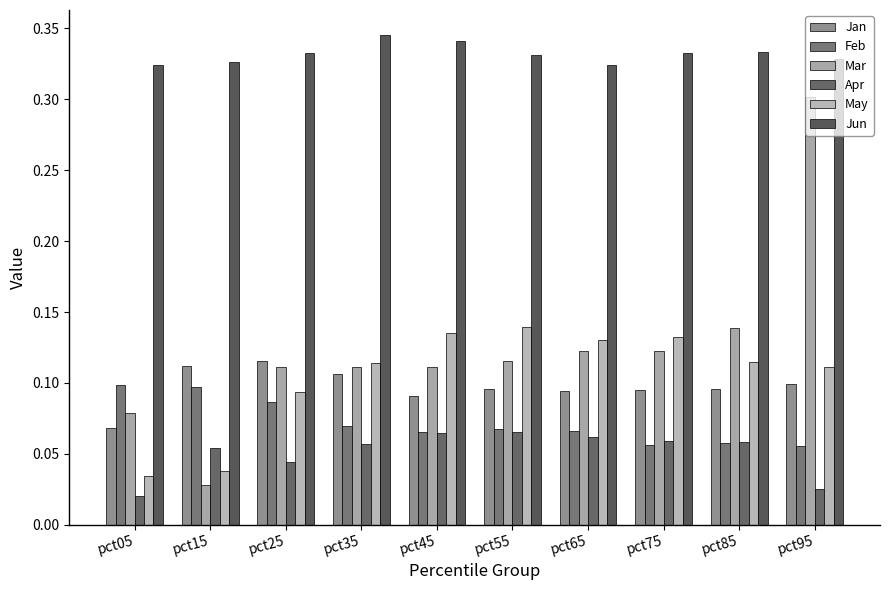

Reading left to right, list all the values displayed in this chart.

Jan: 0.1	0.1	0.1	0.1	0.1	0.1	0.1	0.1	0.1	0.1
Feb: 0.1	0.1	0.1	0.1	0.1	0.1	0.1	0.1	0.1	0.1
Mar: 0.1	0.0	0.1	0.1	0.1	0.1	0.1	0.1	0.1	0.3
Apr: 0.0	0.1	0.0	0.1	0.1	0.1	0.1	0.1	0.1	0.0
May: 0.0	0.0	0.1	0.1	0.1	0.1	0.1	0.1	0.1	0.1
Jun: 0.3	0.3	0.3	0.3	0.3	0.3	0.3	0.3	0.3	0.3